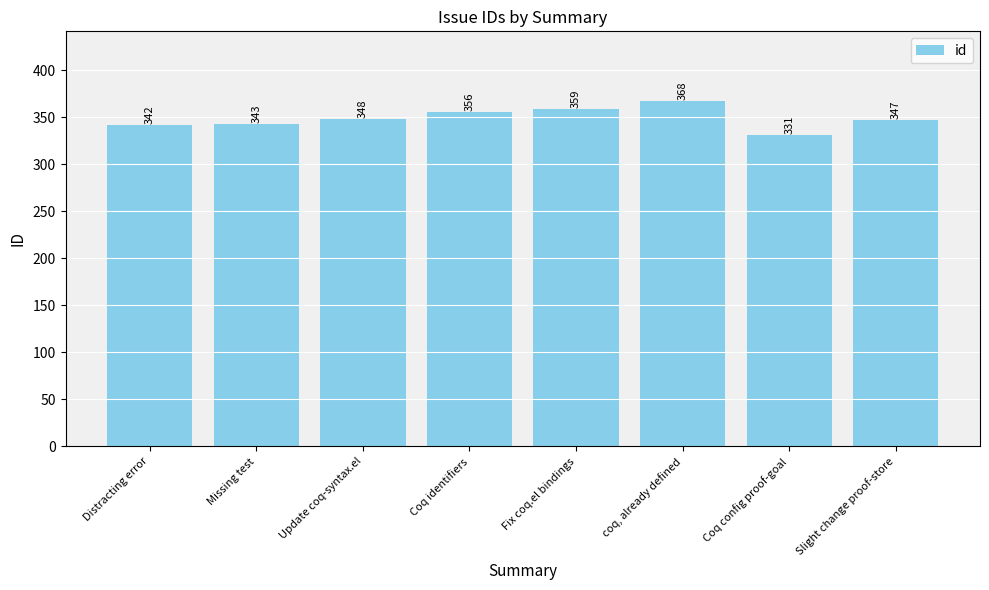

Rank the categories by value from highest to lowest.

coq, already defined, Fix coq.el bindings, Coq identifiers, Update coq-syntax.el, Slight change proof-store, Missing test, Distracting error, Coq config proof-goal